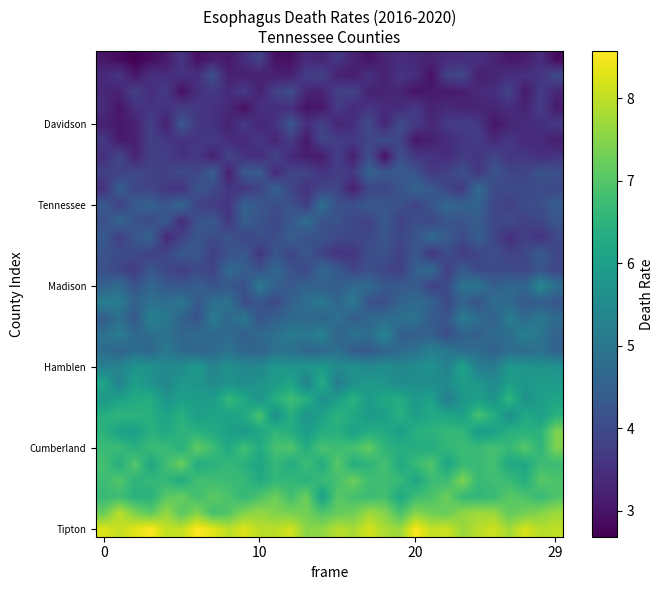

At which category is the sum across all series the highest?

12